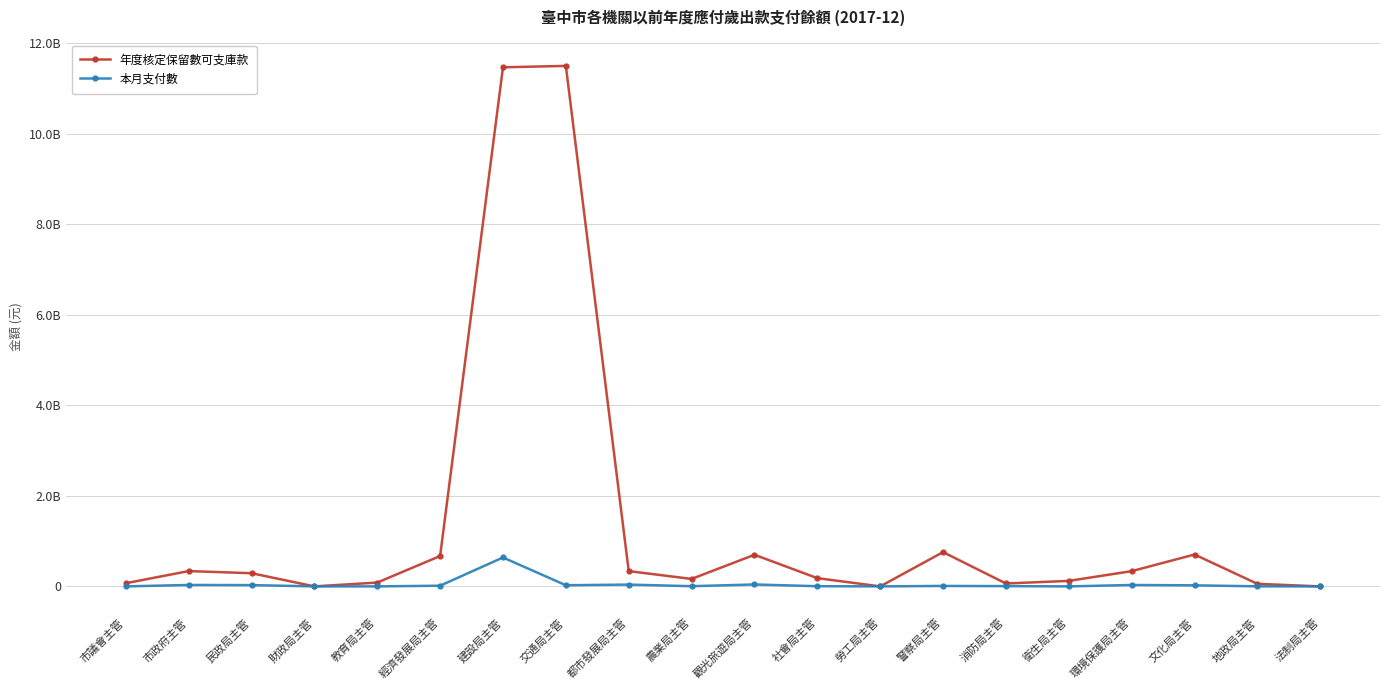

At which category is the sum across all series the highest?

建設局主管